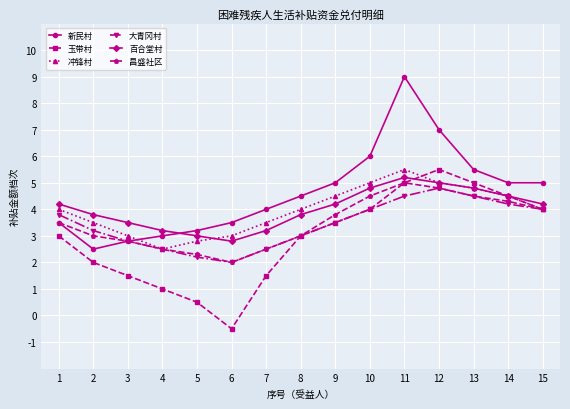

The 百合堂村 series shows 4.4 at 5. True or false?

False